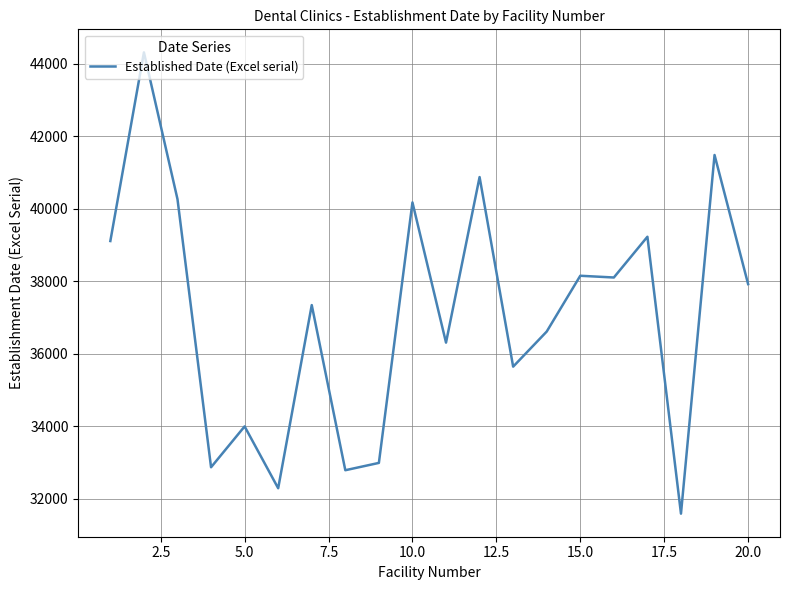

What is the maximum value shown in the chart?

44317